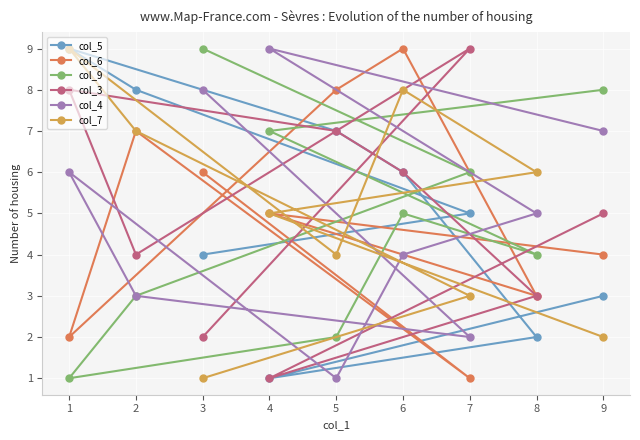

What is the minimum value shown in the chart?

1